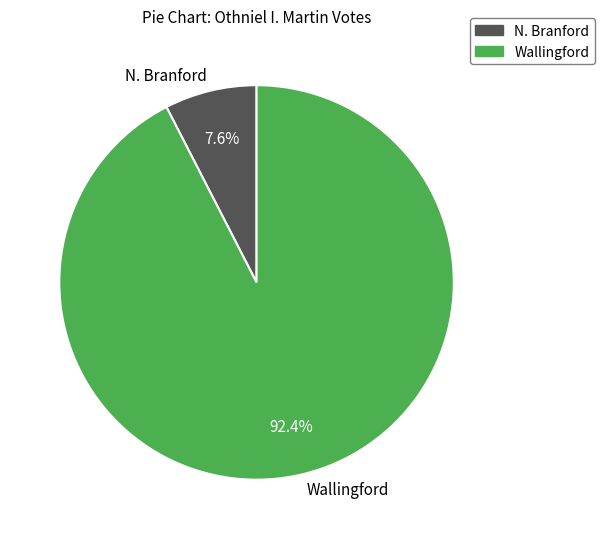

Rank the categories by value from lowest to highest.

N. Branford, Wallingford